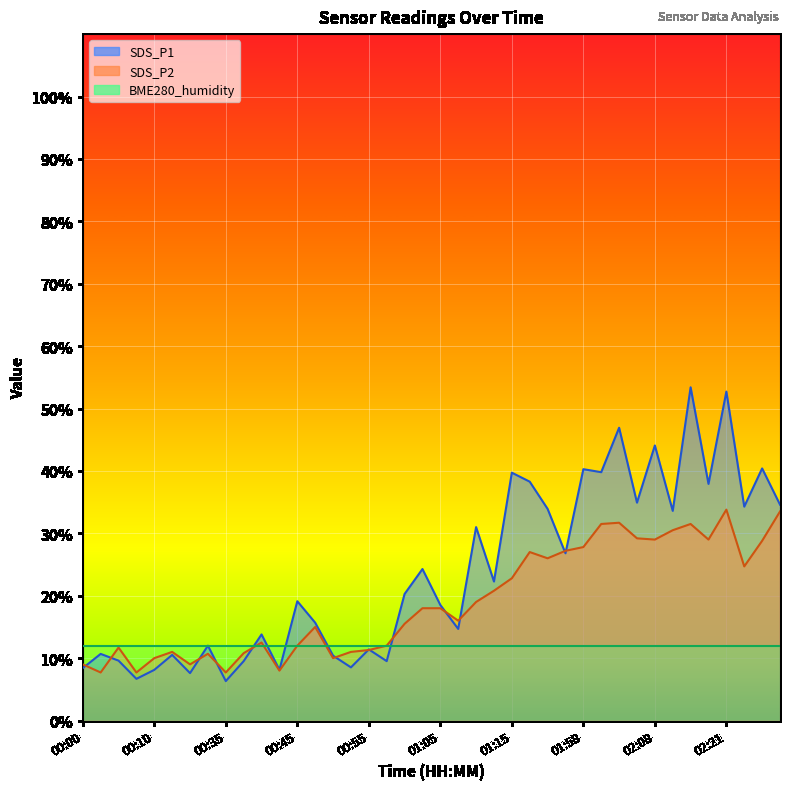

How many interior local peaks does the SDS_P2 series have?

9